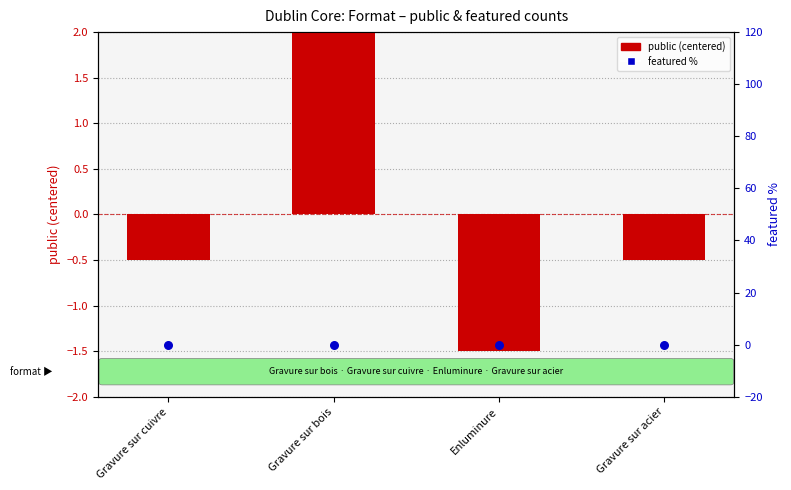

At which category is the sum across all series the highest?

Gravure sur bois